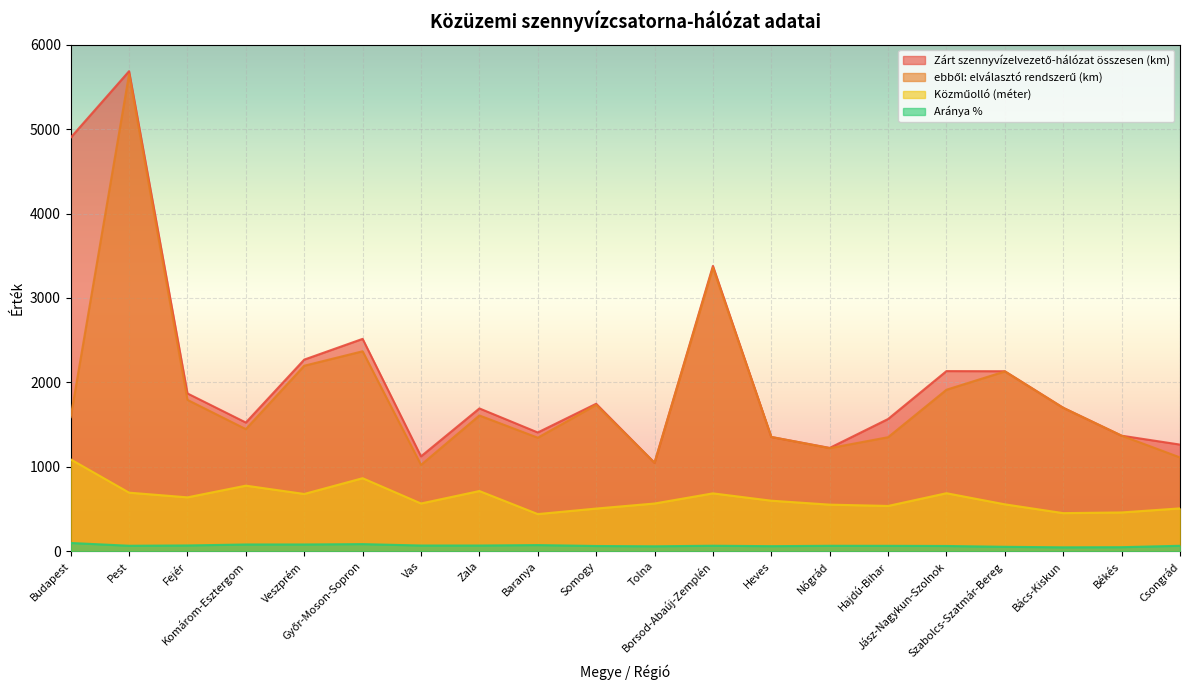

Which label corresponds to the largest value in the chart?

Pest